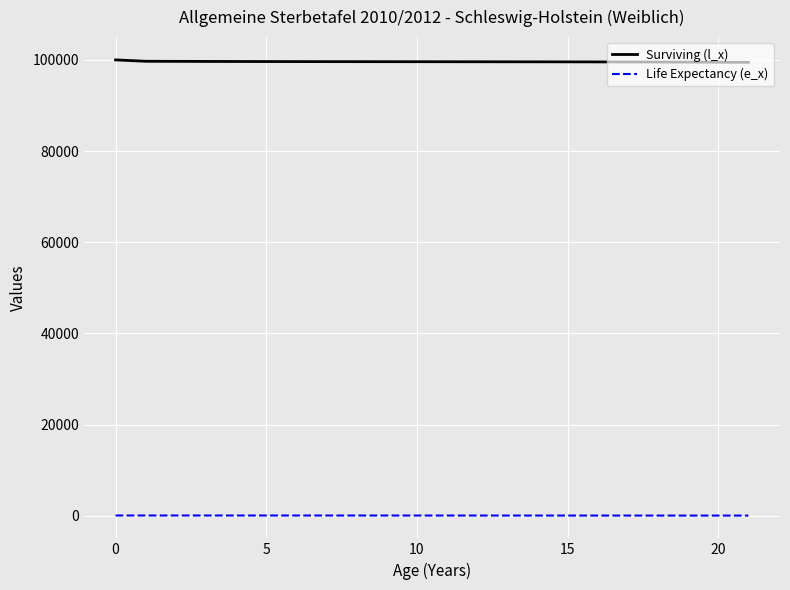

Which series has the largest total across all categories?

Surviving (l_x)